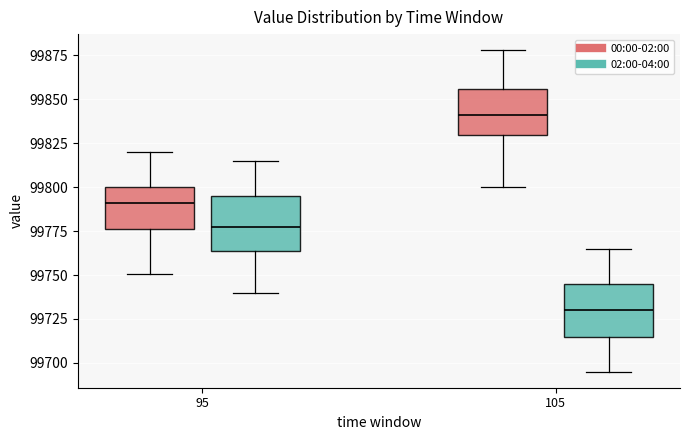

Which box's median line is the highest?

105 (00:00-02:00)